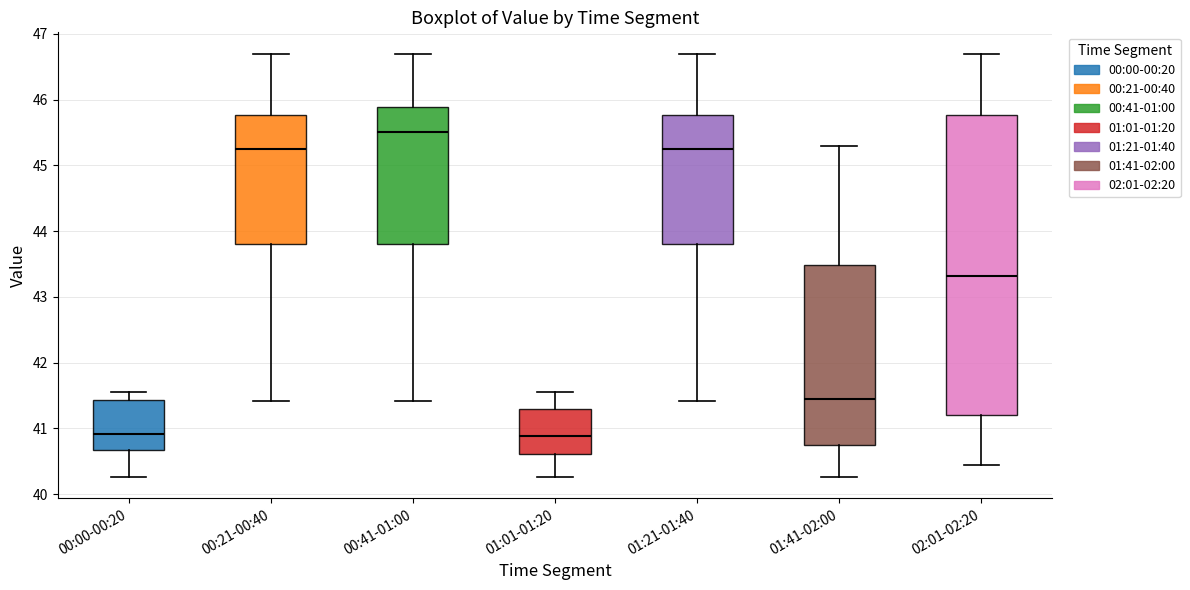

Which box is the tallest, from its lower edge to its upper edge?

02:01-02:20